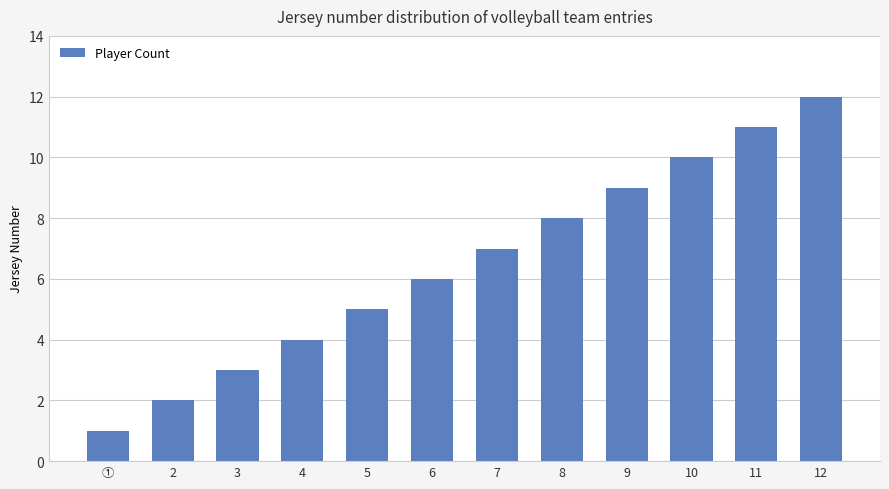

What is the difference between the maximum and minimum values?

11